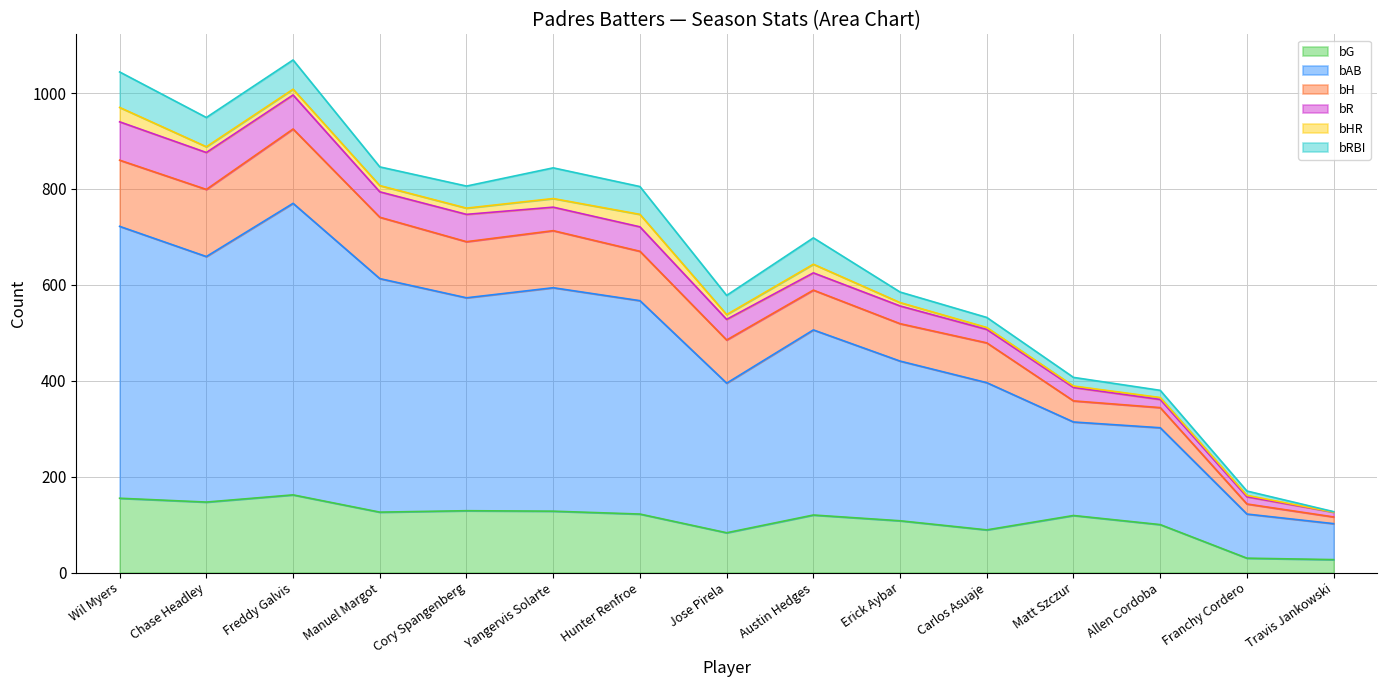

What is the lowest value of the bG series?

27